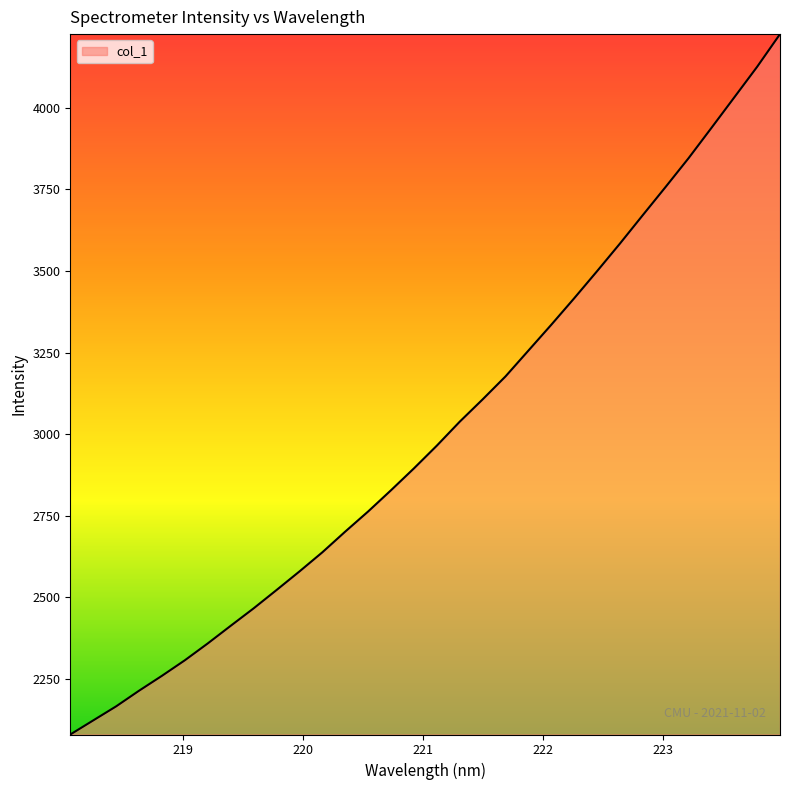

What is the average value?

3009.2